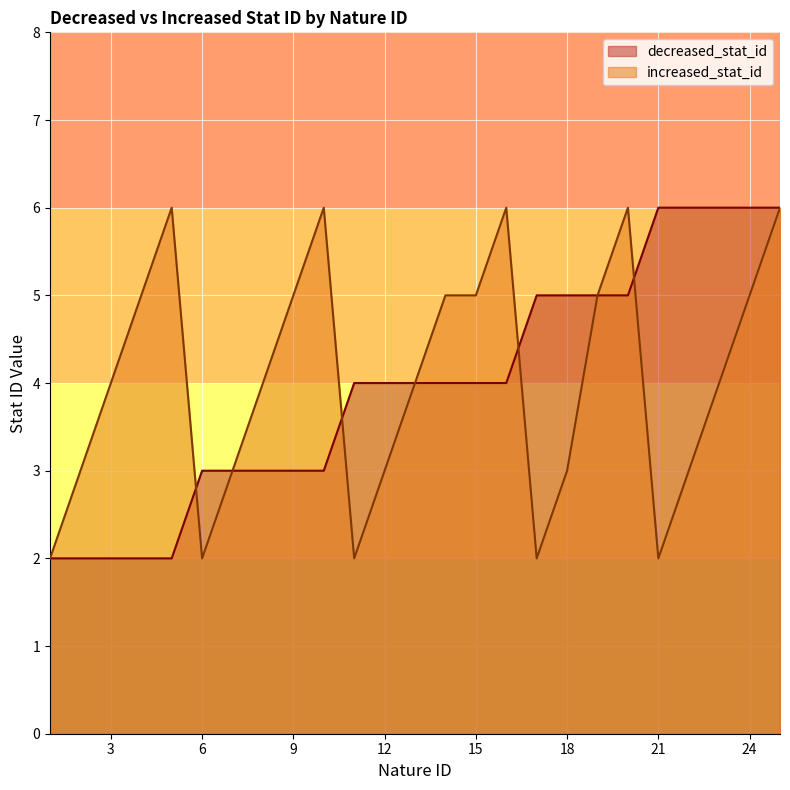

Rank the categories by increased_stat_id value from lowest to highest.

1, 6, 11, 17, 21, 2, 7, 12, 18, 22, 3, 8, 13, 23, 4, 9, 14, 15, 19, 24, 5, 10, 16, 20, 25